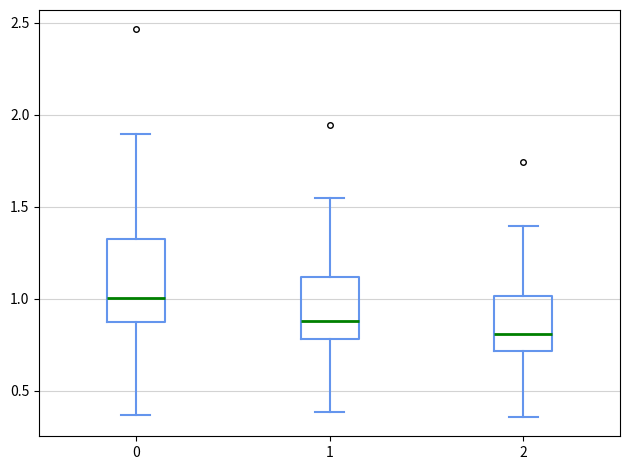

Comparing the boxes themselves (not the whiskers), which one is the tallest?

0